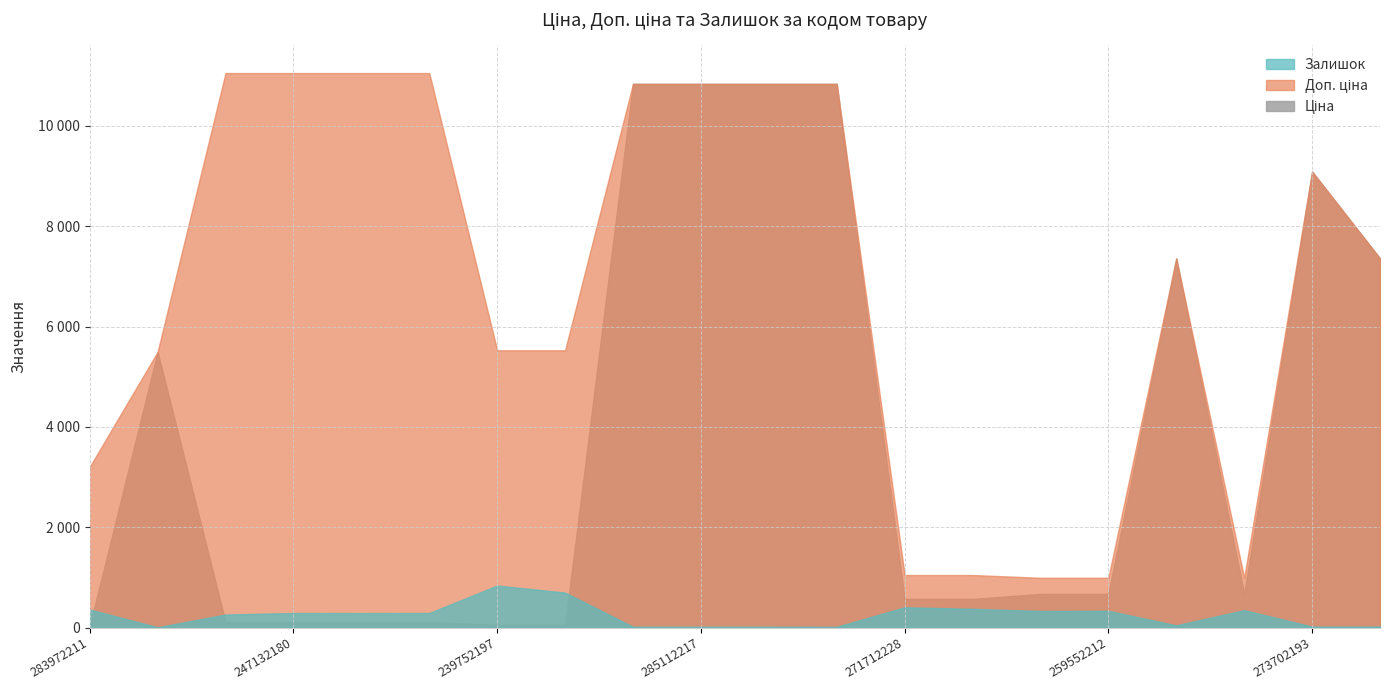

Which category has the lowest value in the Залишок series?

10832185